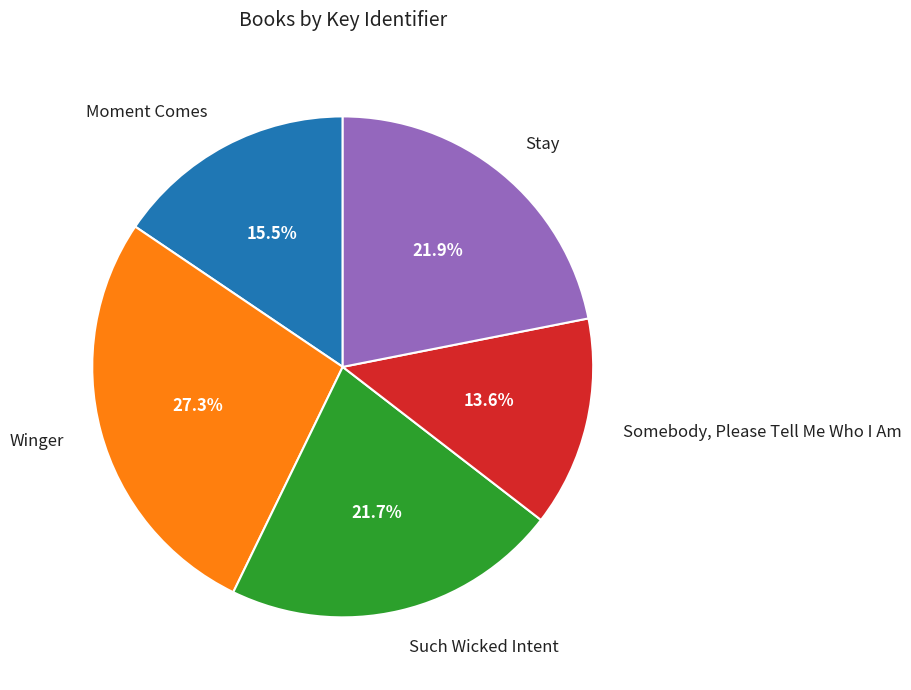

Does any single category account for the majority?

No